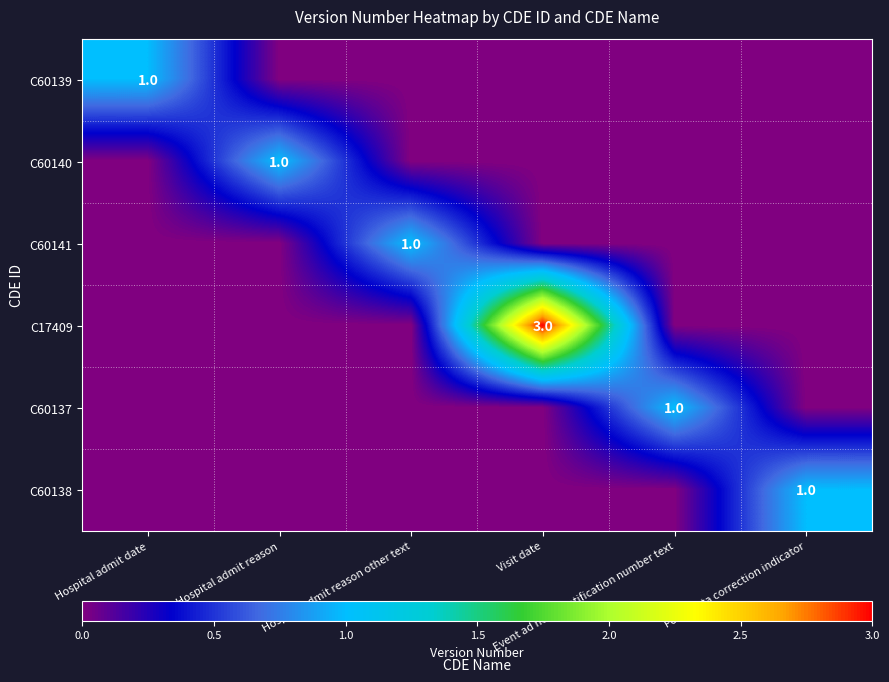

What is the sum of all C17409 values?

3